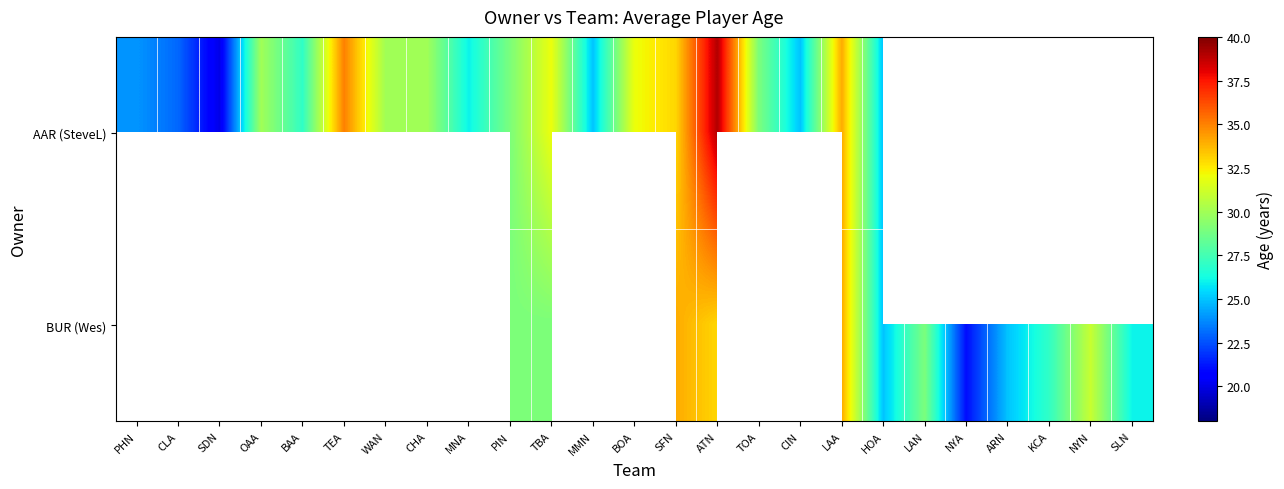

How many values in BUR (Wes) are above zero?

15